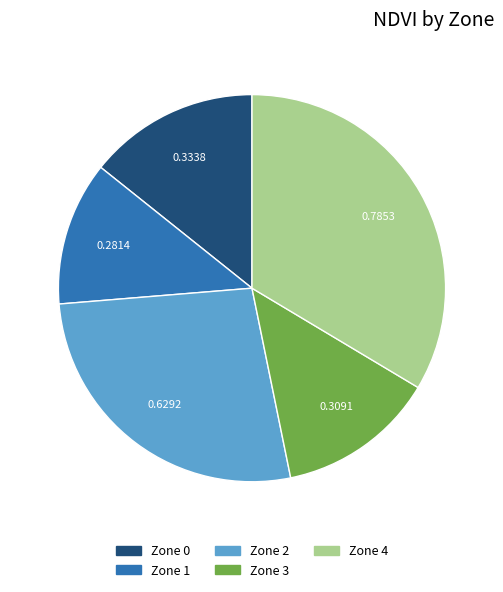

Is there a majority slice in this chart?

No